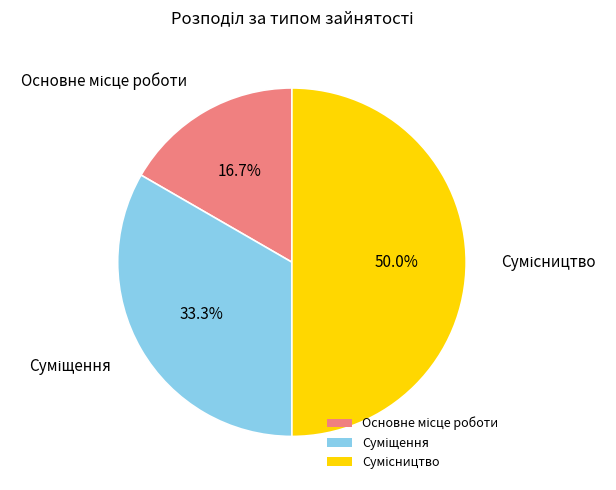

Rank the categories by value from highest to lowest.

Сумісництво, Суміщення, Основне місце роботи